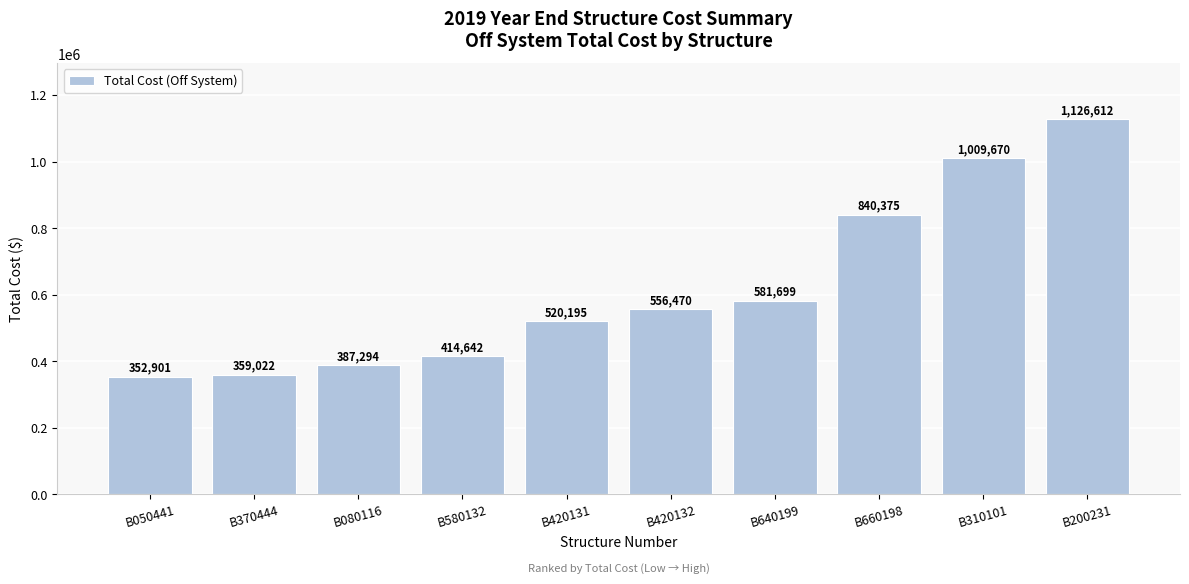

How many series are shown in this chart?

1